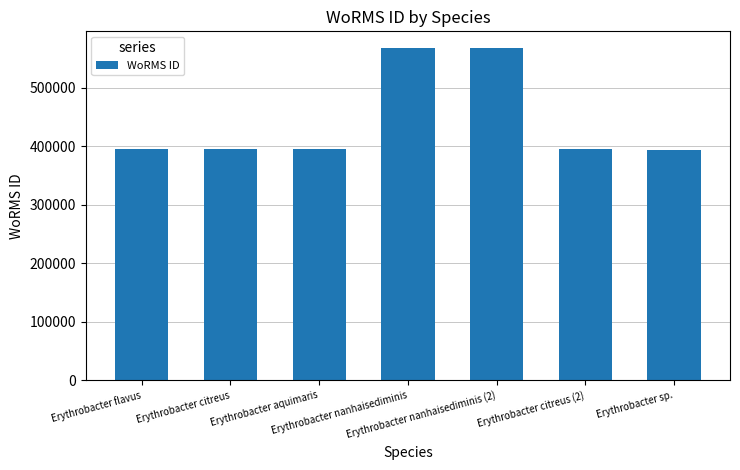

What is the difference between the maximum and second lowest values?

172872